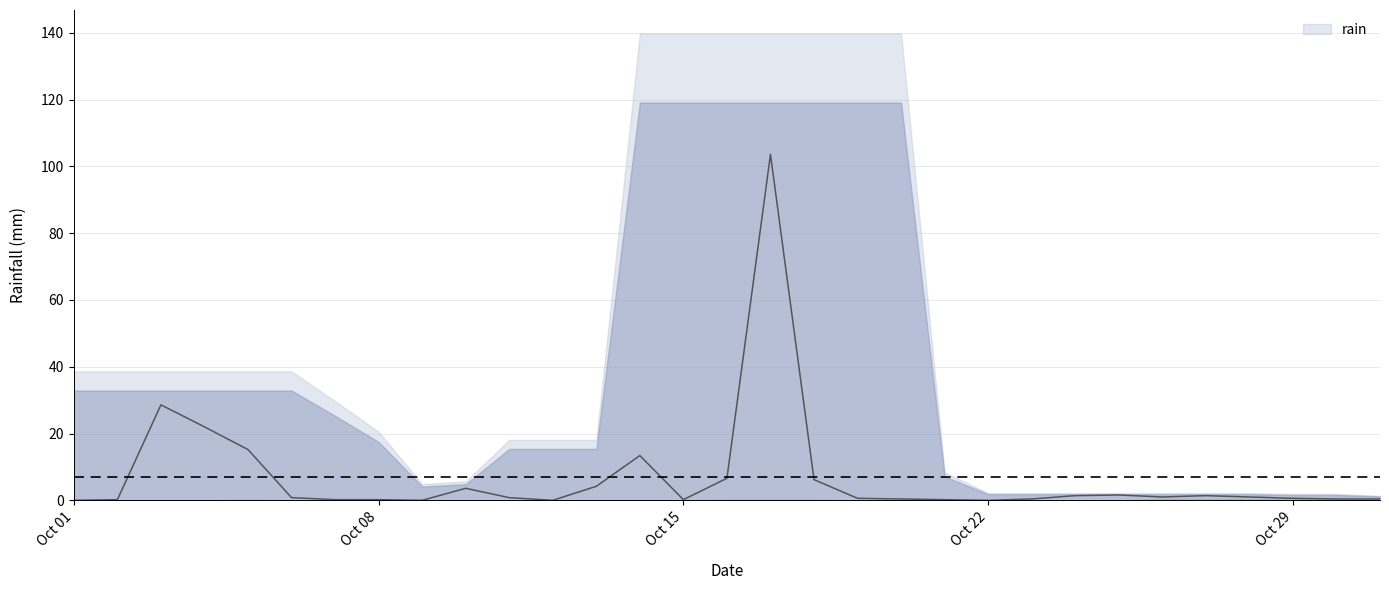

Does the chart have visible grid lines?

Yes